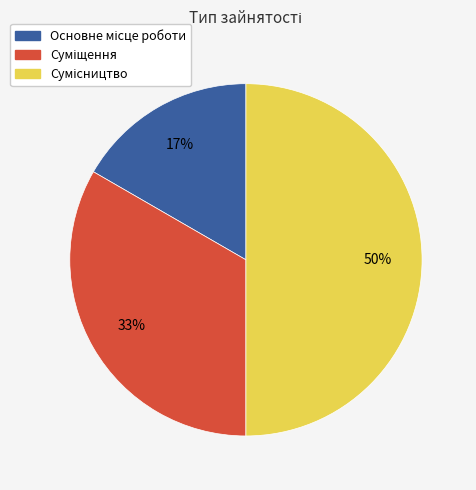

To the nearest percent, what is the difference between the largest and smallest slice percentages?

33%